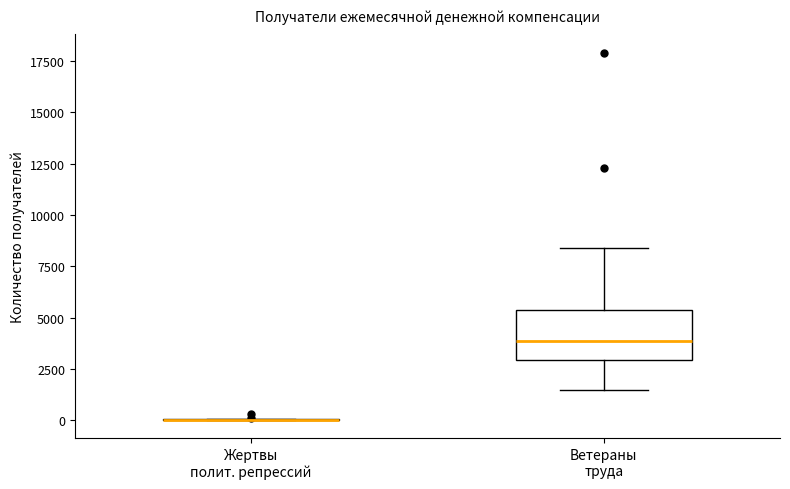

Where is the lower edge of the box for Ветераны труда on the y-axis? The values are not printed on the chart, so give them approximately, as read against the axis.

3000